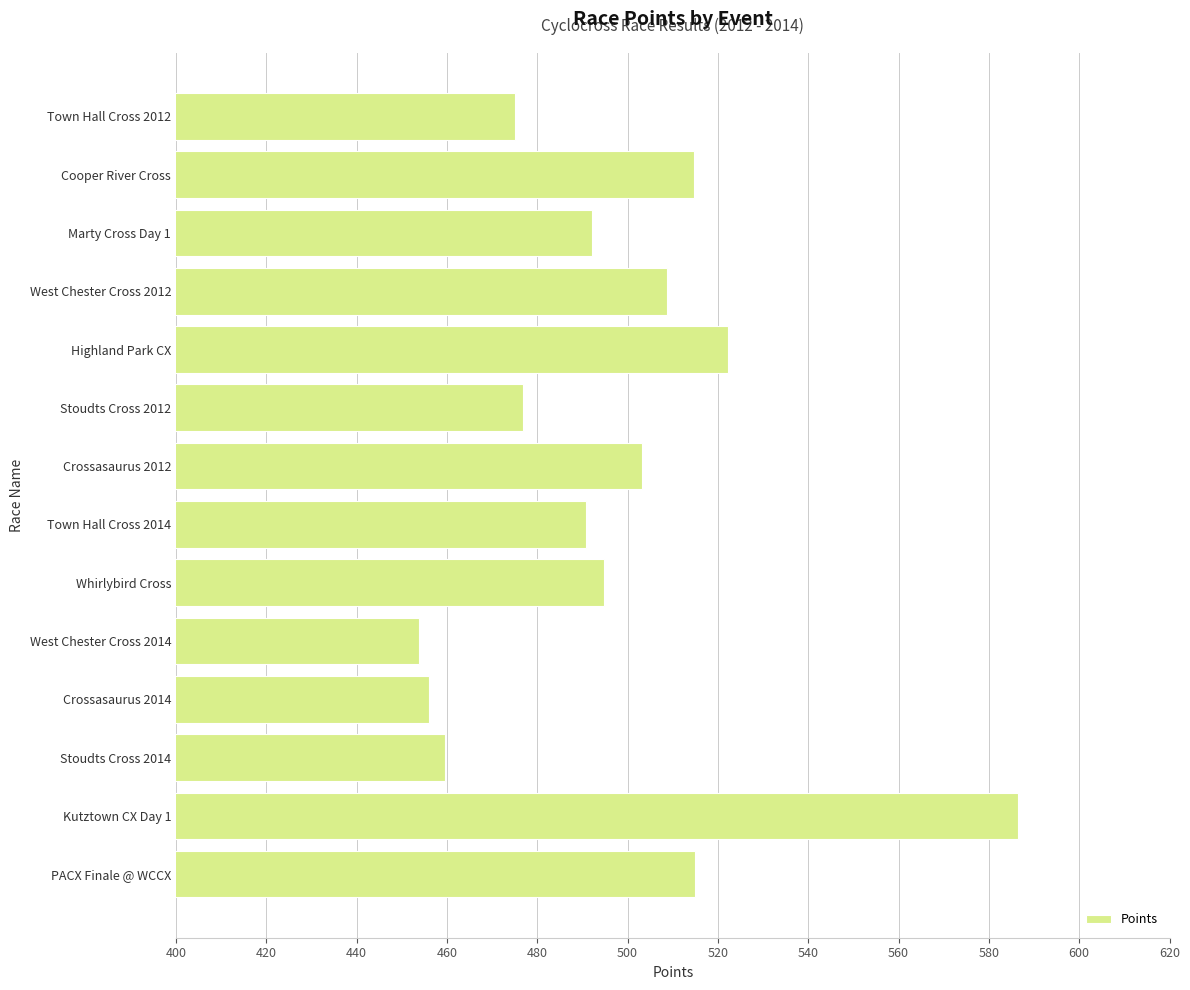

What position from the bottom is West Chester Cross 2014?

5